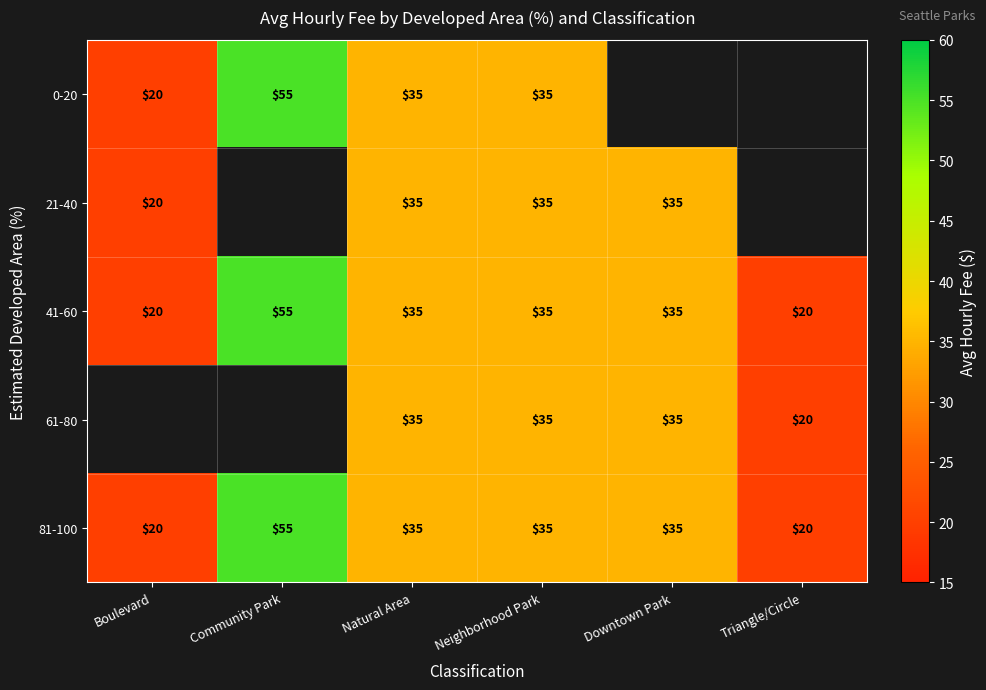

True or false: 61-80 has a value of 12.9 at Natural Area.

False